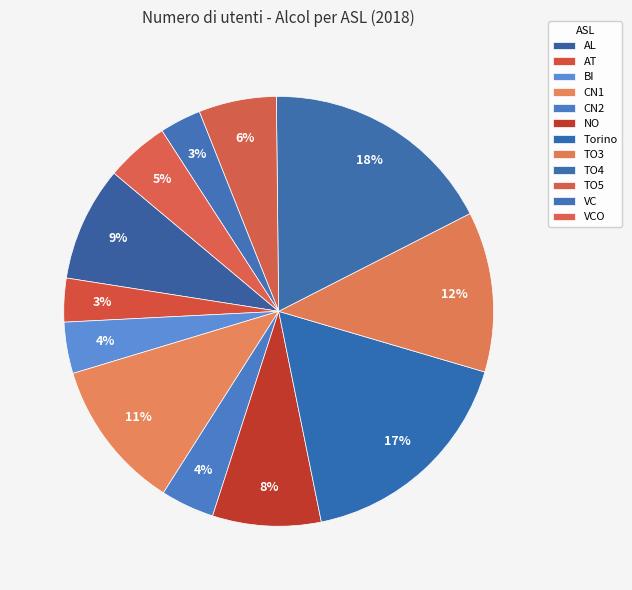

What is the change in value from BI to Torino?

+930